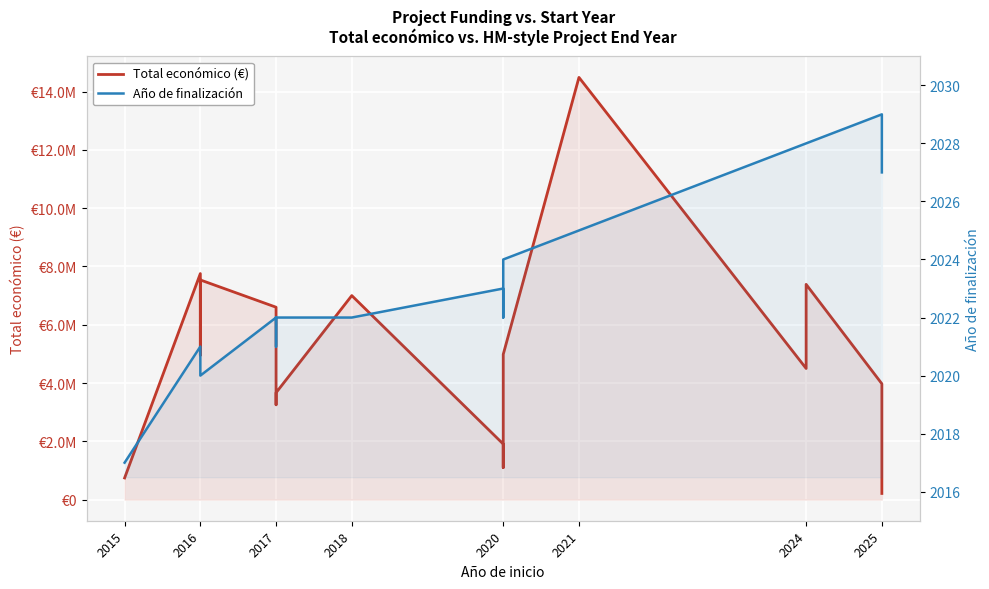

Reading left to right, list all the values displayed in this chart.

Total económico (€): 743564	7755101	4953160	7536300	6600746	3253437	3668076	6999596	1906961	1100000	4983169	14484959	4499800	5329362	7384272	3974796	211754
Año de finalización: 2017	2021	2020	2020	2022	2021	2022	2022	2023	2022	2024	2025	2028	2028	2028	2029	2027